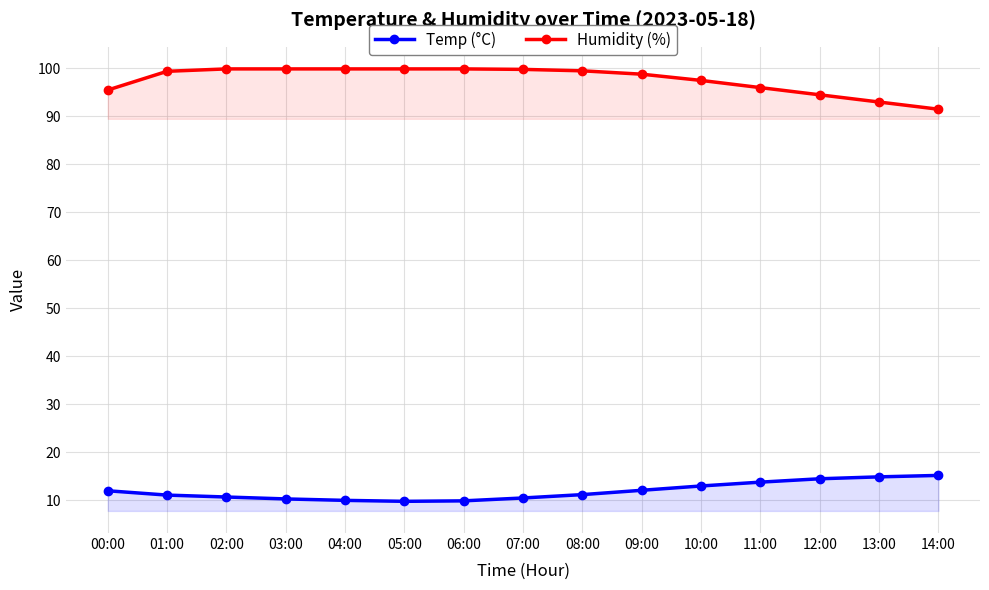

At which category is the sum across all series the highest?

09:00